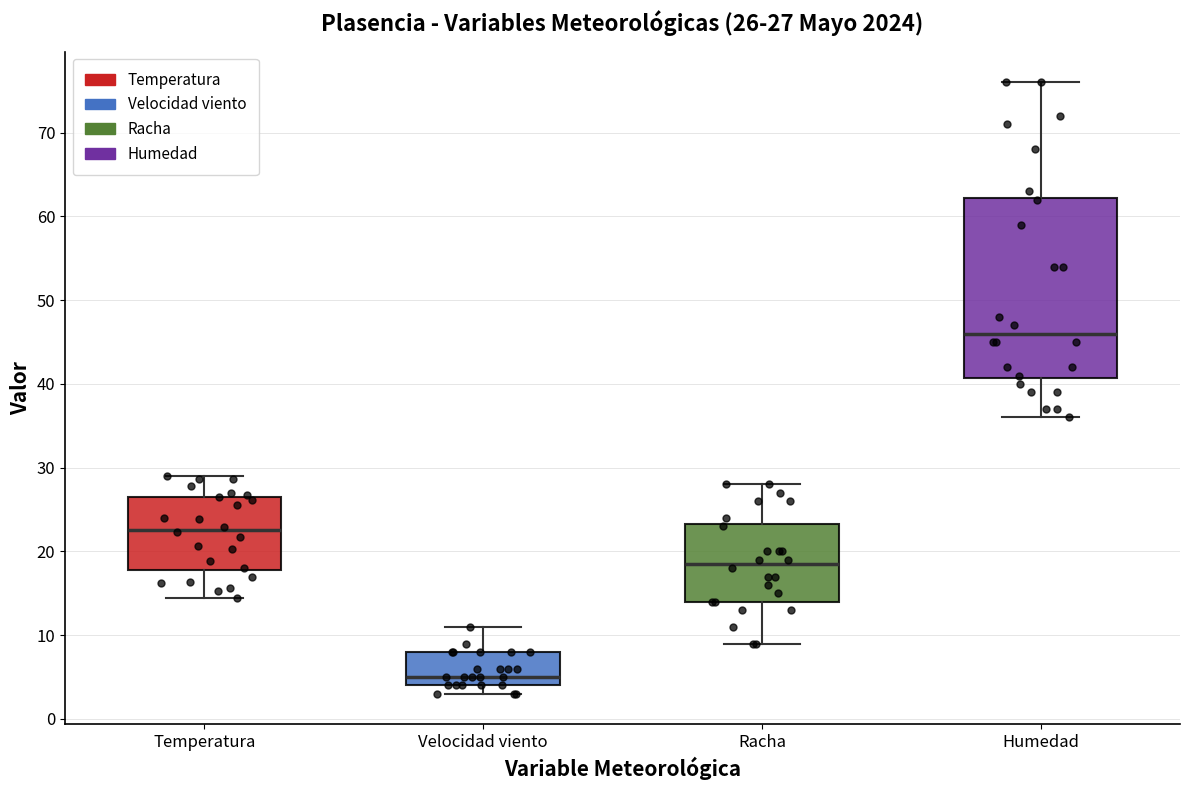

Which box's median line is the highest?

Humedad